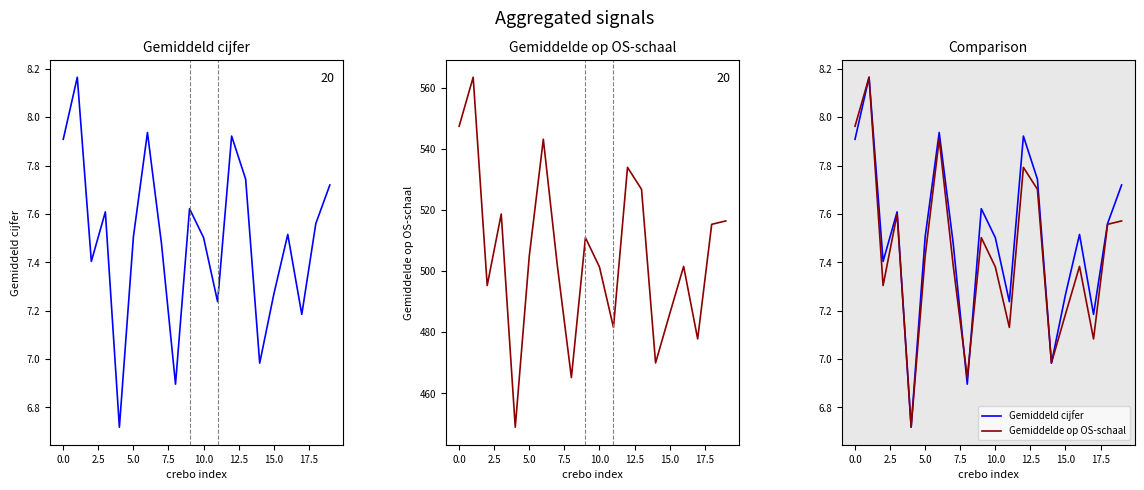

What is the value of the Gemiddeld cijfer point at the 17th from the left?

7.5